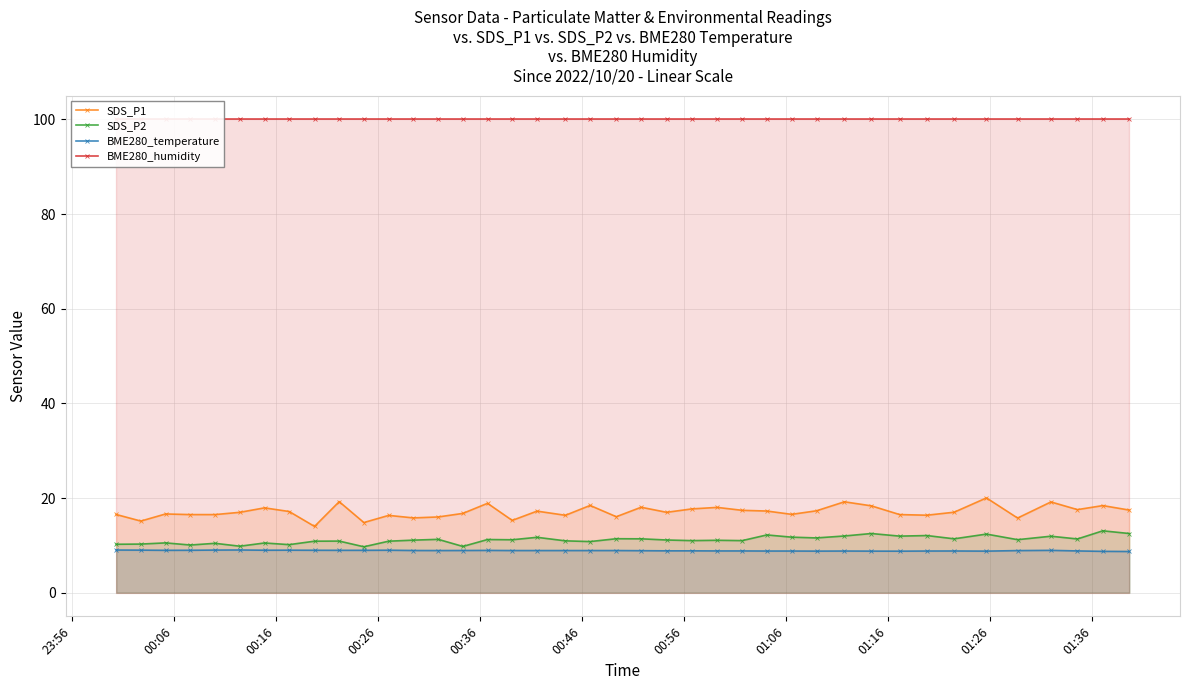

What is the highest value of the BME280_temperature series?

9.0